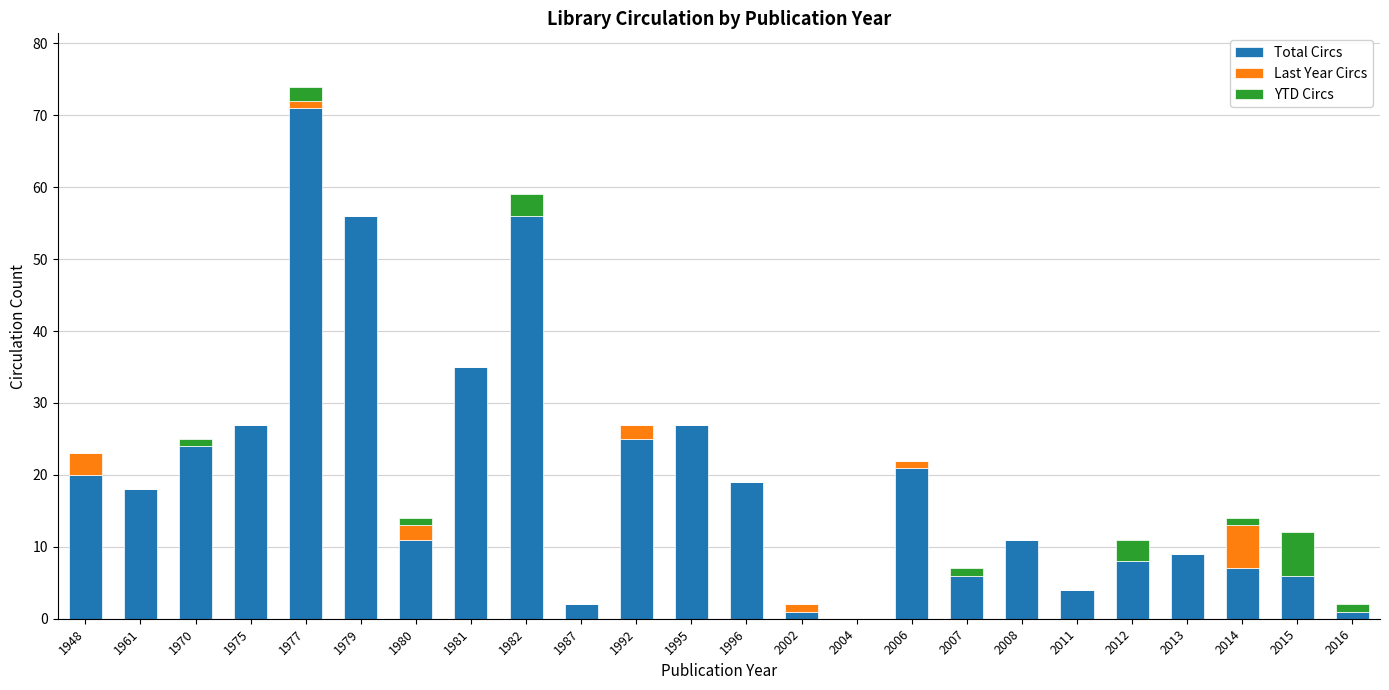

What is the sum of all Total Circs values?

465